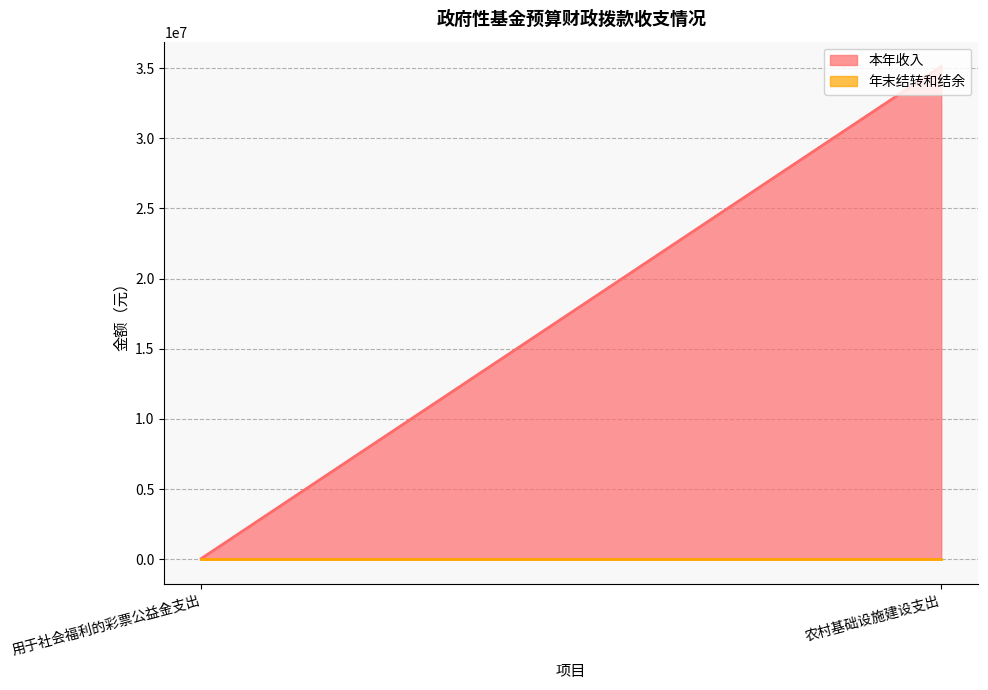

Rank the series by their average value, from highest to lowest.

本年收入, 年末结转和结余